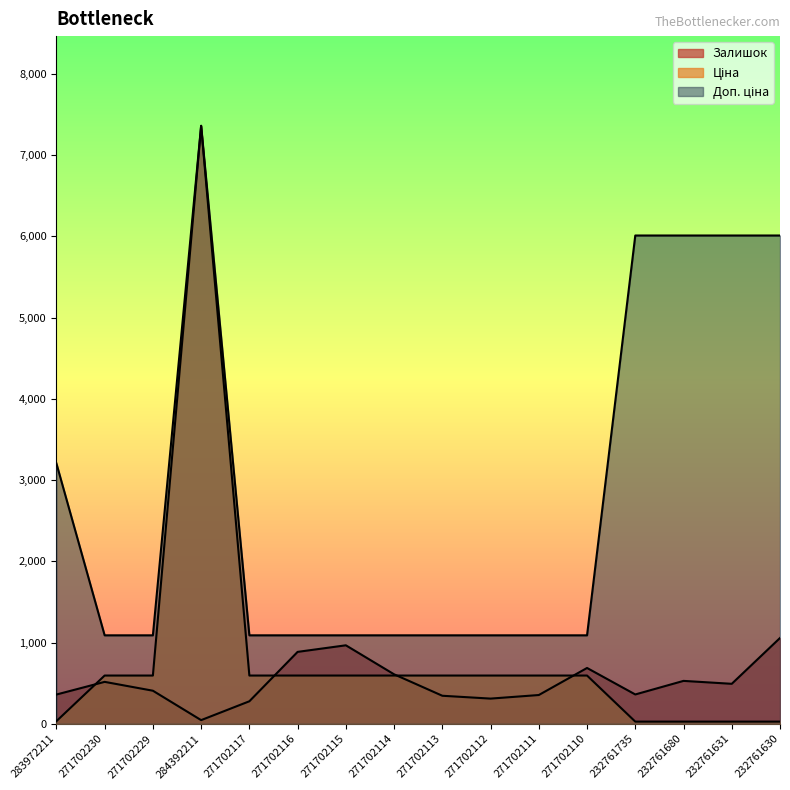

What is the highest value of the Ціна series?

7360.2